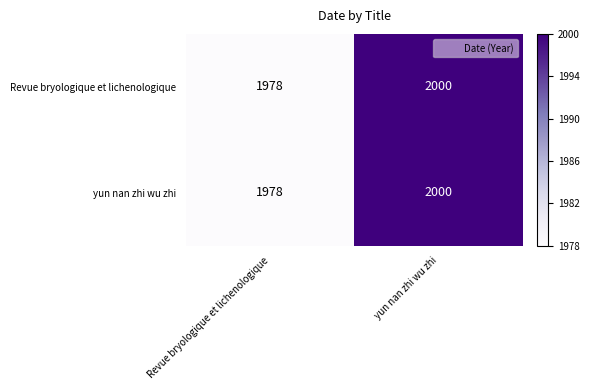

Is it true that Revue bryologique et lichenologique equals 2998 at Revue bryologique et lichenologique?

False